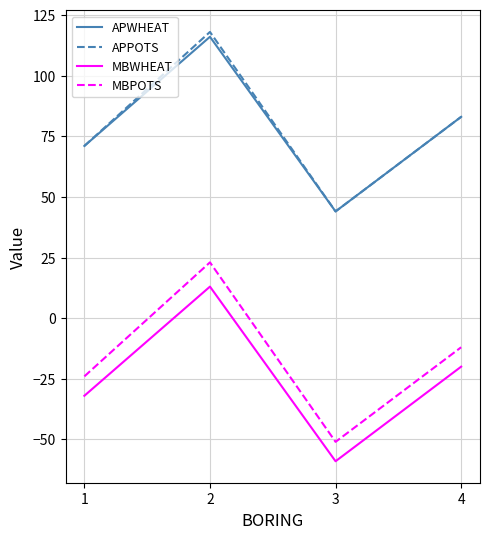

What is the difference between the APWHEAT values at 2 and 4?

33